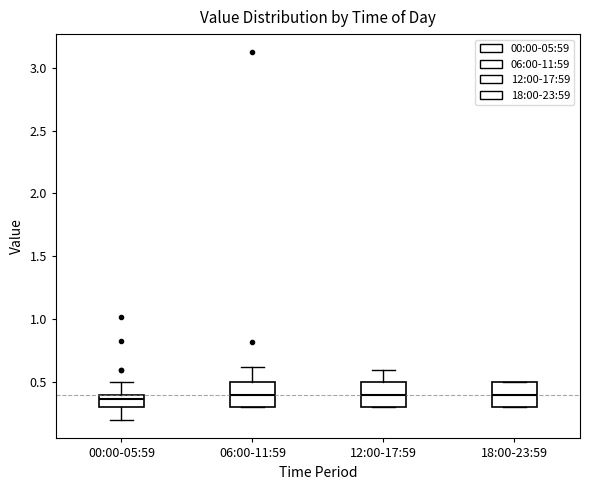

Reading left to right, read every box against the y-axis: the position of its median line, the range the box covers, and the ends of its whiskers. The values are not printed on the chart, so give them approximately, as read against the axis.

00:00-05:59: median 0.35, box 0.30 to 0.40, whiskers 0.20 to 0.50
06:00-11:59: median 0.40, box 0.30 to 0.50, whiskers 0.30 to 0.60
12:00-17:59: median 0.40, box 0.30 to 0.50, whiskers 0.30 to 0.60
18:00-23:59: median 0.40, box 0.30 to 0.50, whiskers 0.30 to 0.50